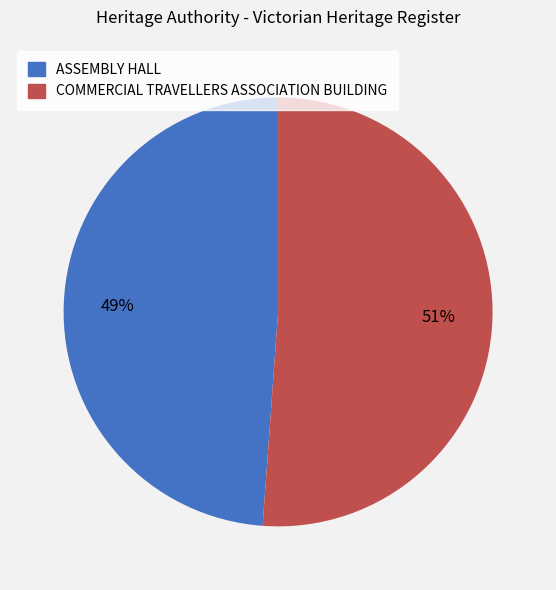

What is the largest slice in the pie chart?

COMMERCIAL TRAVELLERS ASSOCIATION BUILDING